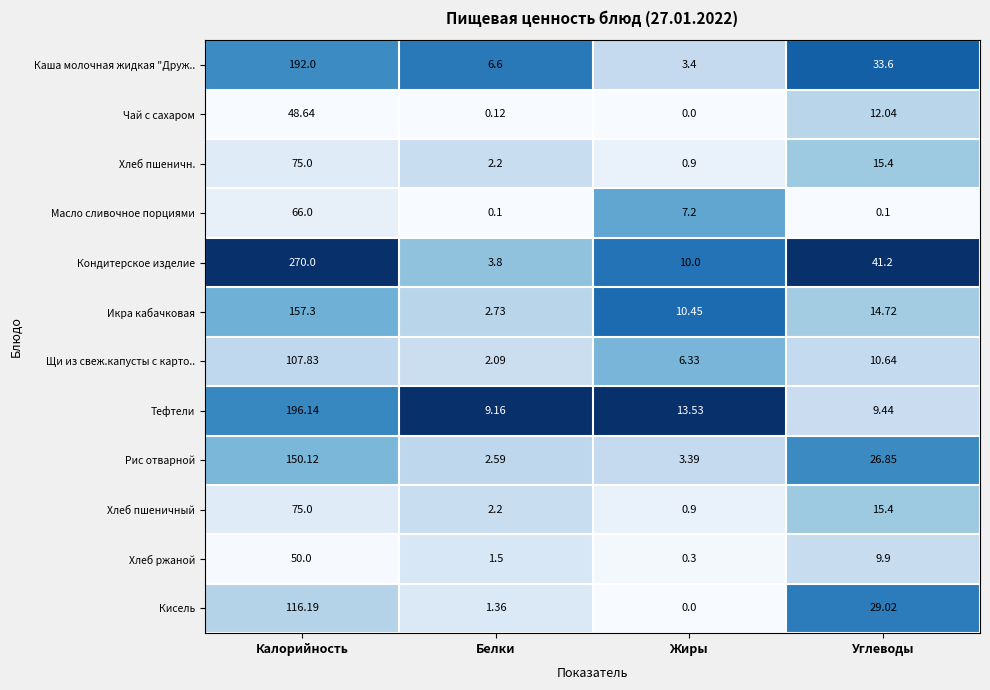

Which series changed the most between Белки and Жиры?

Икра кабачковая